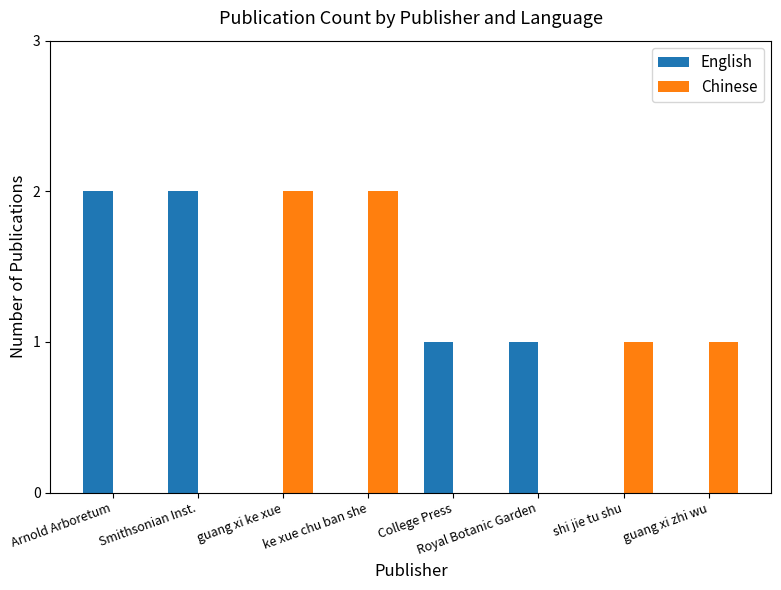

How many distinct data groups are displayed?

2